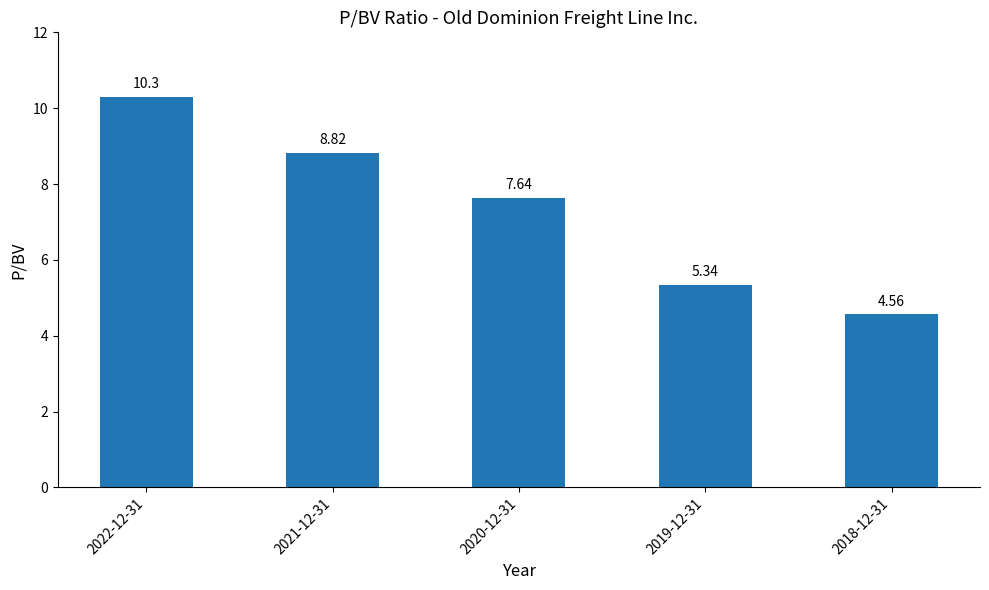

What is the change in value from 2022-12-31 to 2020-12-31?

-2.7